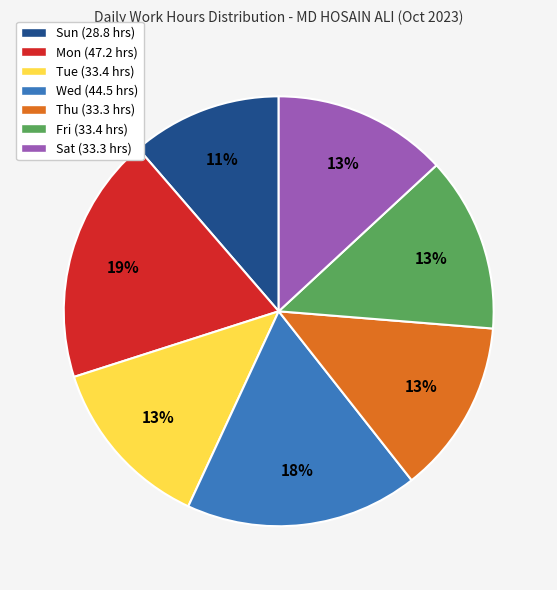

Approximately how many times larger is the value at Thu (33.3 hrs) compared to Tue (33.4 hrs)?

1.0